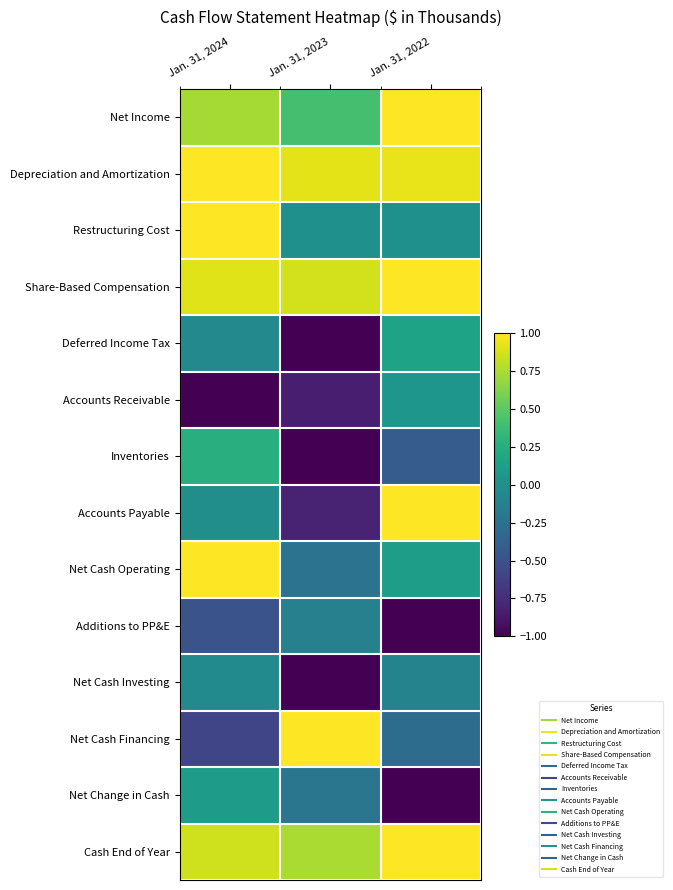

Which series has the widest spread of values?

Accounts Payable